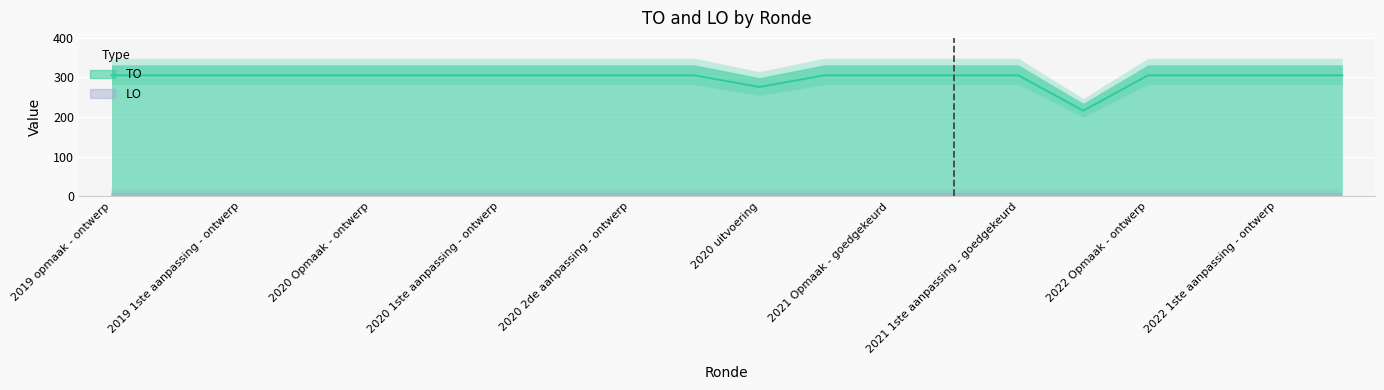

What is the change in value from 2021 uitvoering to 2022 1ste aanpassing - ontwerp?

+89.2